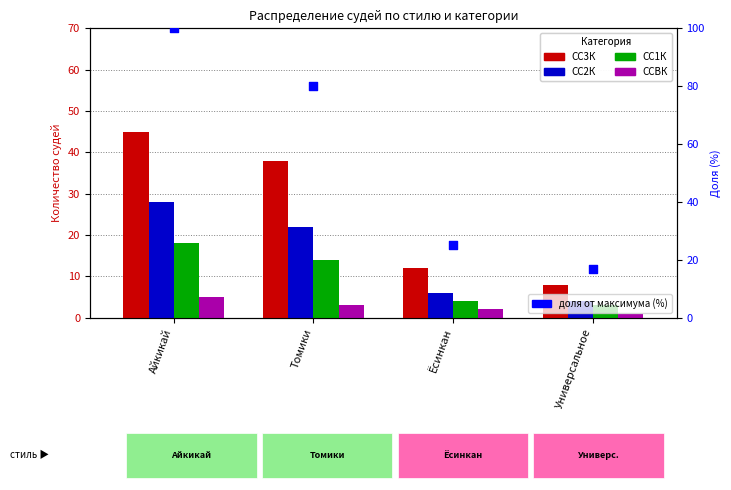

At which category is the sum across all series the highest?

Айкикай